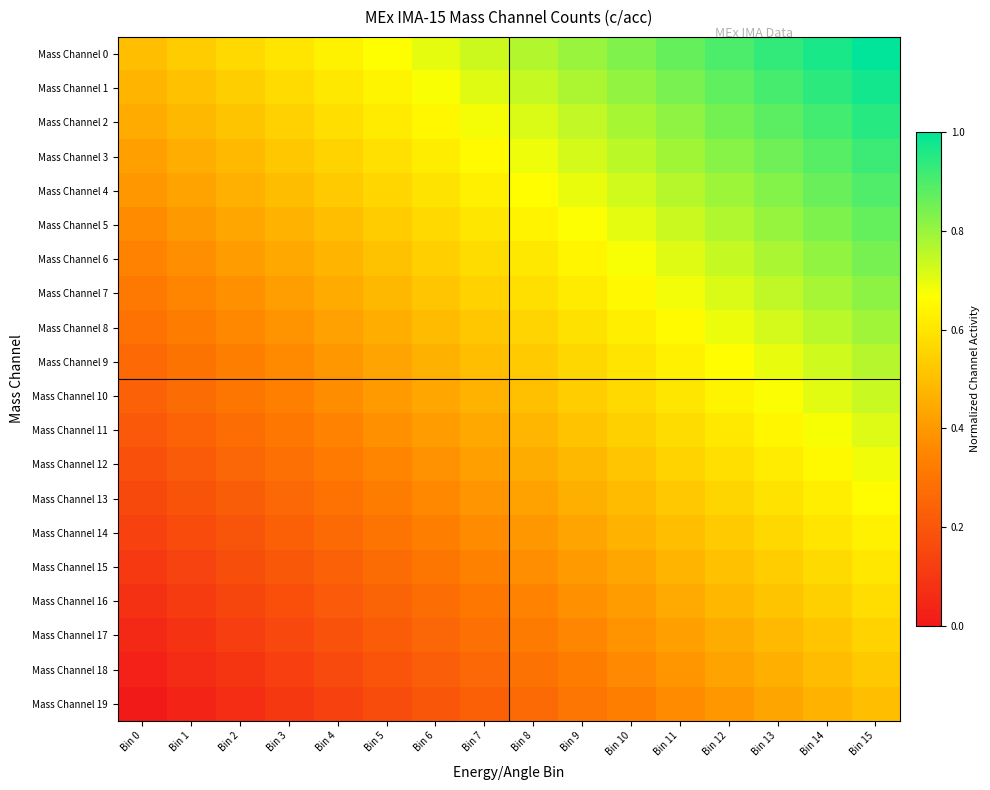

List the series in order of their peak value, highest first.

Mass Channel 0, Mass Channel 1, Mass Channel 2, Mass Channel 3, Mass Channel 4, Mass Channel 5, Mass Channel 6, Mass Channel 7, Mass Channel 8, Mass Channel 9, Mass Channel 10, Mass Channel 11, Mass Channel 12, Mass Channel 13, Mass Channel 14, Mass Channel 15, Mass Channel 16, Mass Channel 17, Mass Channel 18, Mass Channel 19